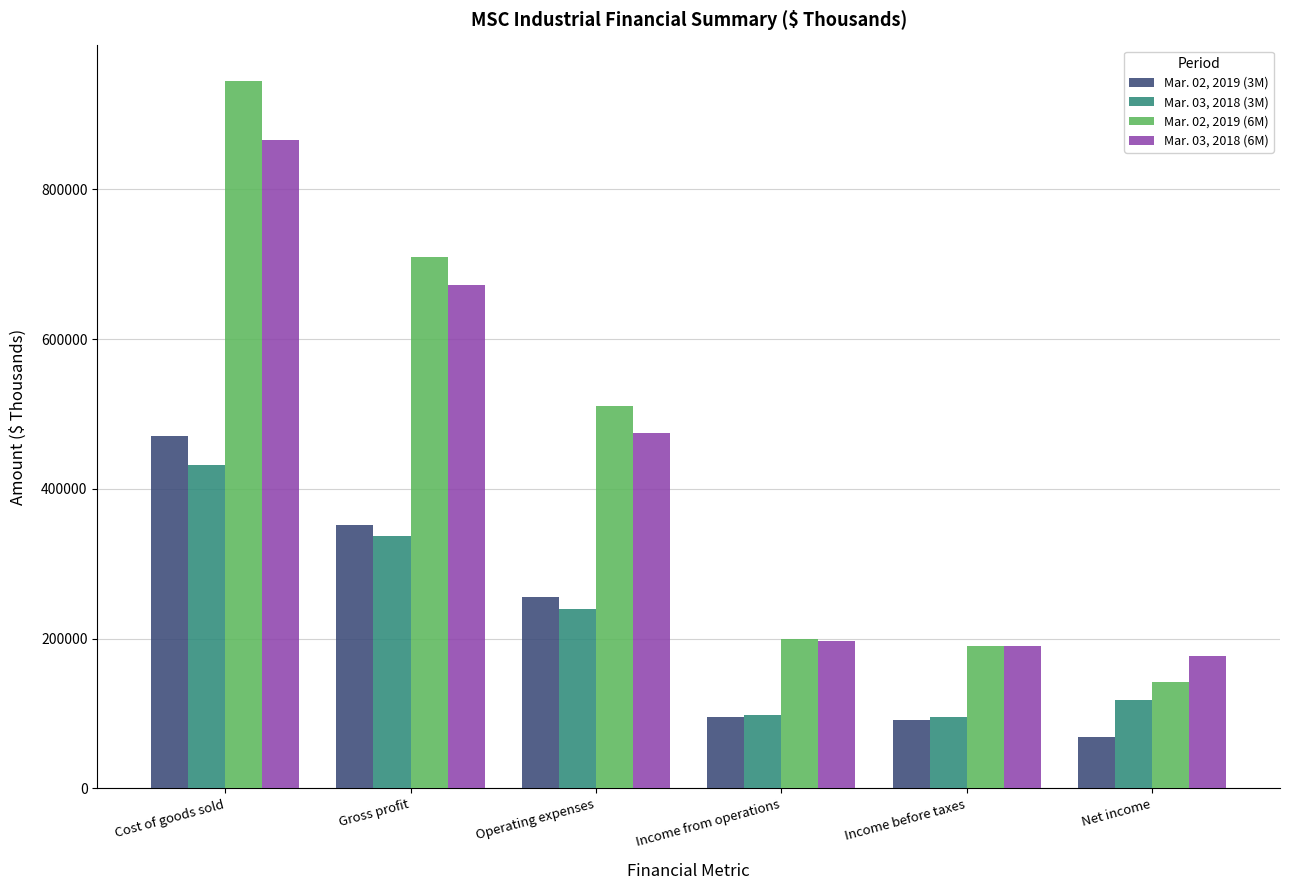

What value does the Mar. 03, 2018 (3M) series have at Income from operations, to the nearest 100?

98100